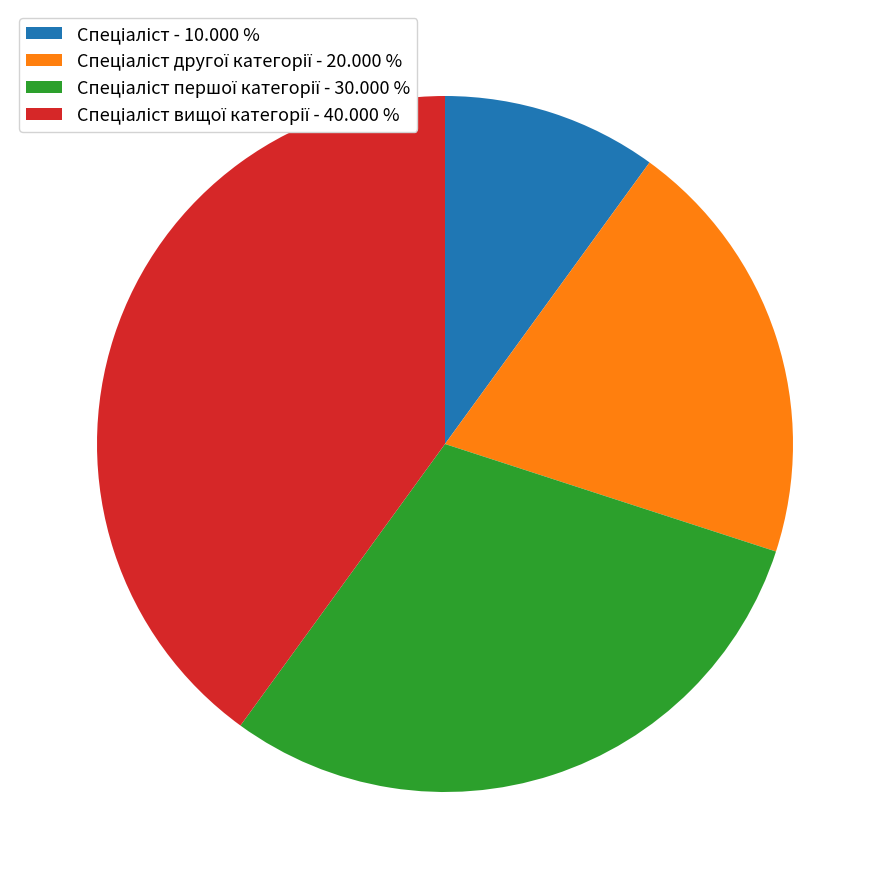

Is there a majority slice in this chart?

No